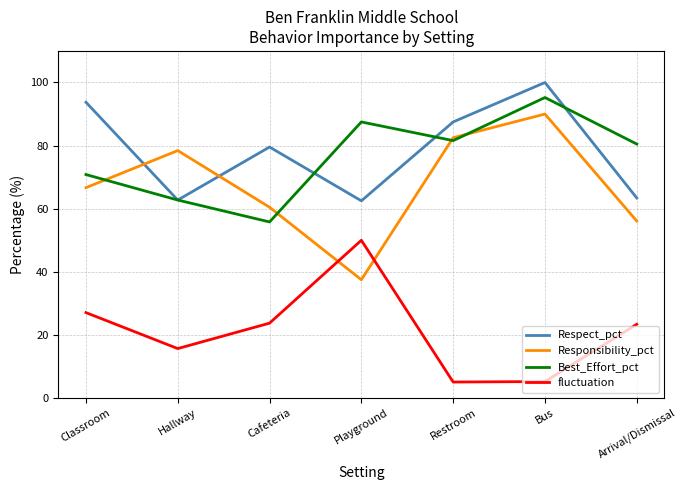

What is the smallest value displayed?

5.1